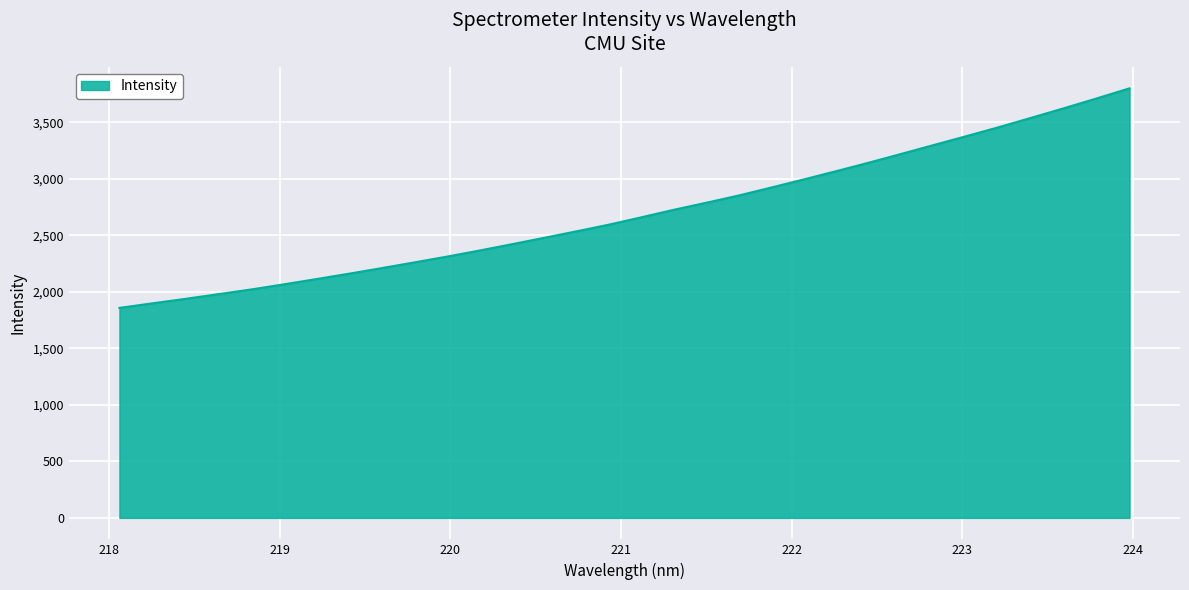

What is the difference between the maximum and minimum values?

1942.5